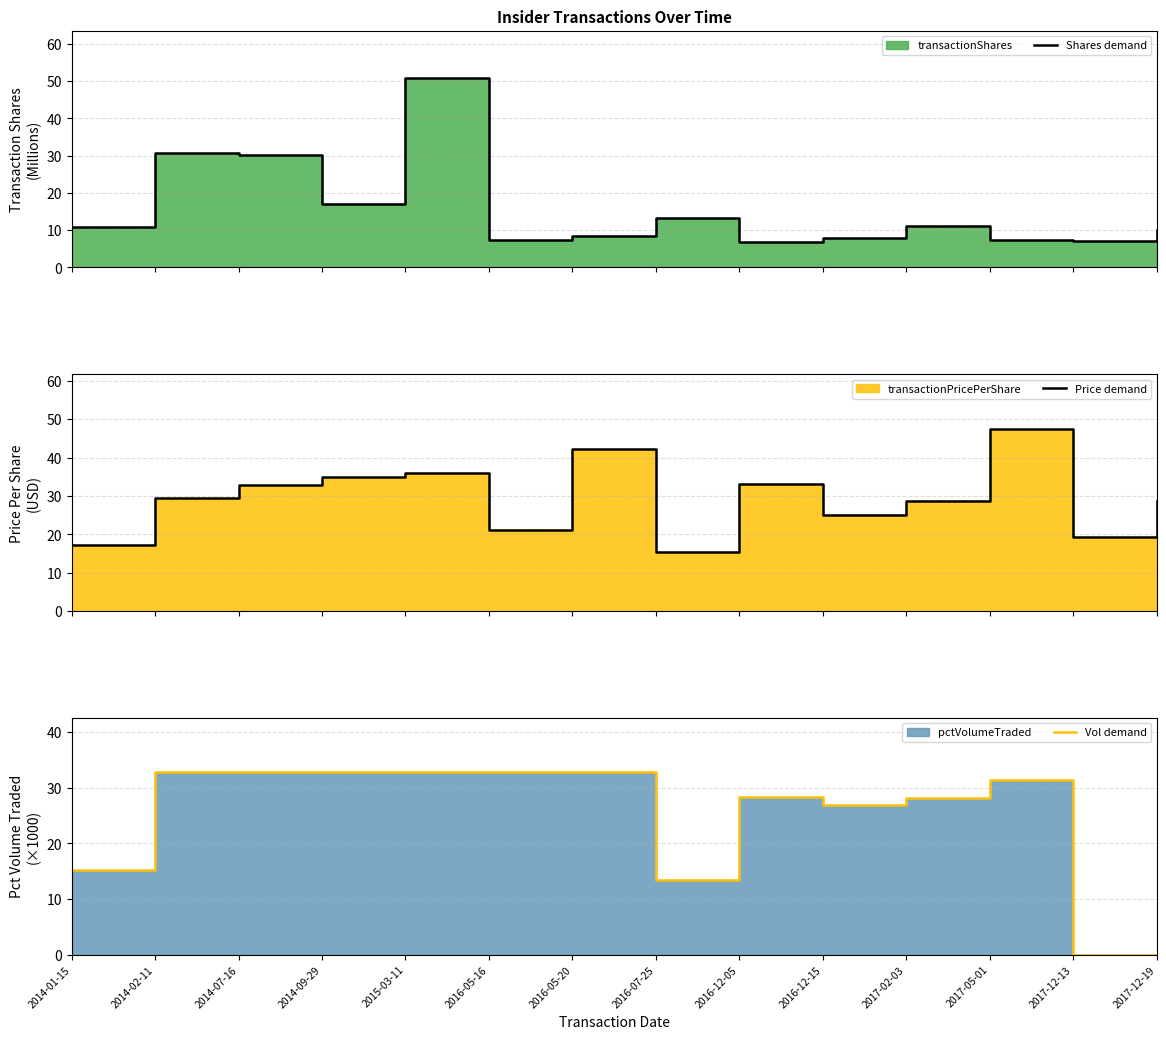

At which category does Price demand reach its first local peak?

2015-03-11